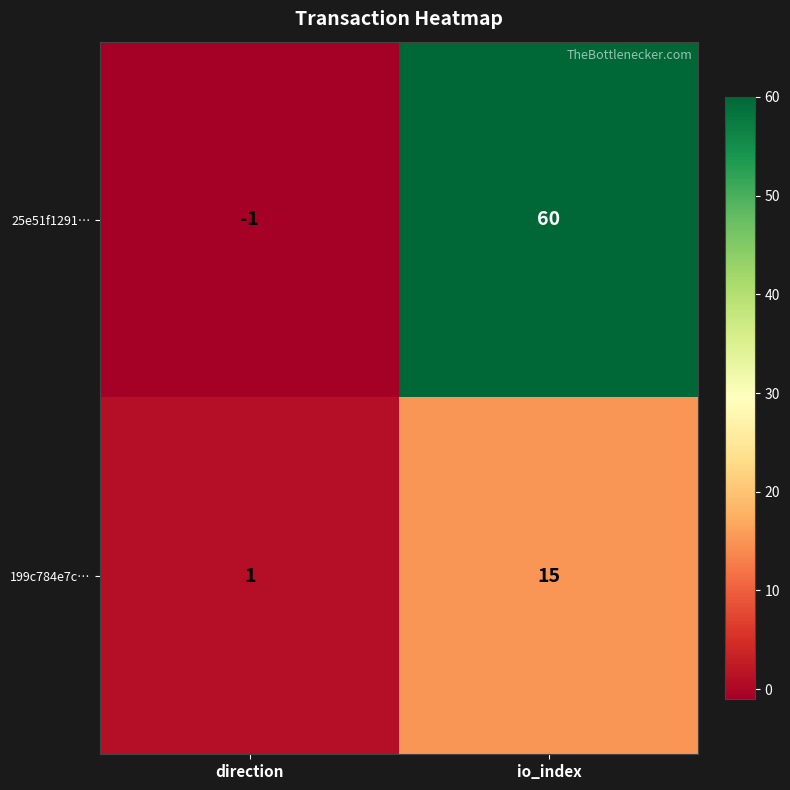

Is it true that 199c784e7c… equals 24 at io_index?

False